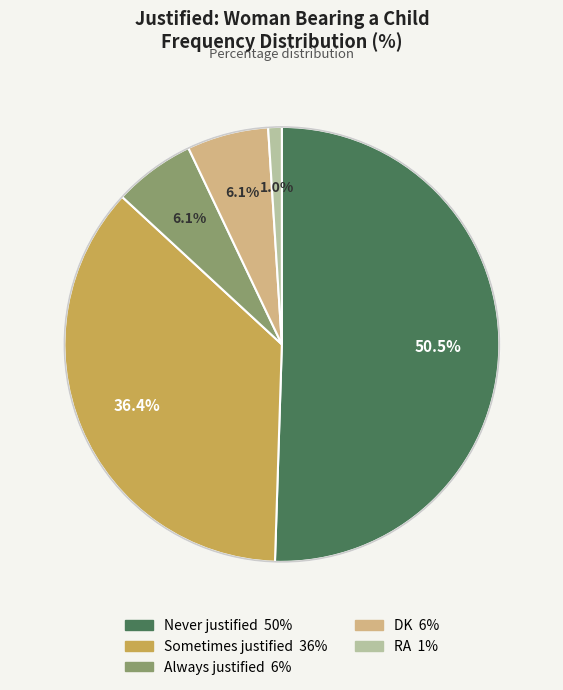

Between RA and Sometimes justified, which is larger?

Sometimes justified